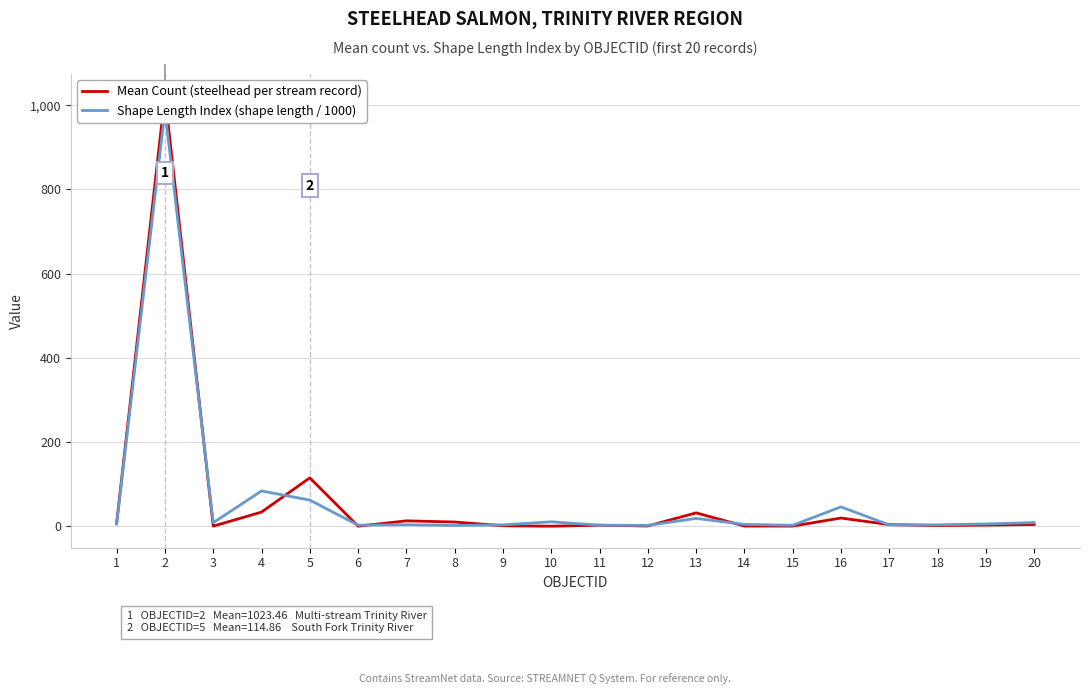

List the series in order of their peak value, highest first.

Mean Count (steelhead per stream record), Shape Length Index (shape length / 1000)